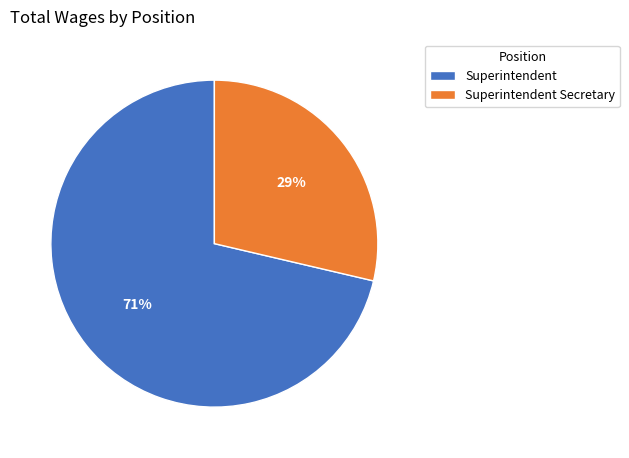

What percentage is the Superintendent slice, to the nearest percent?

71%